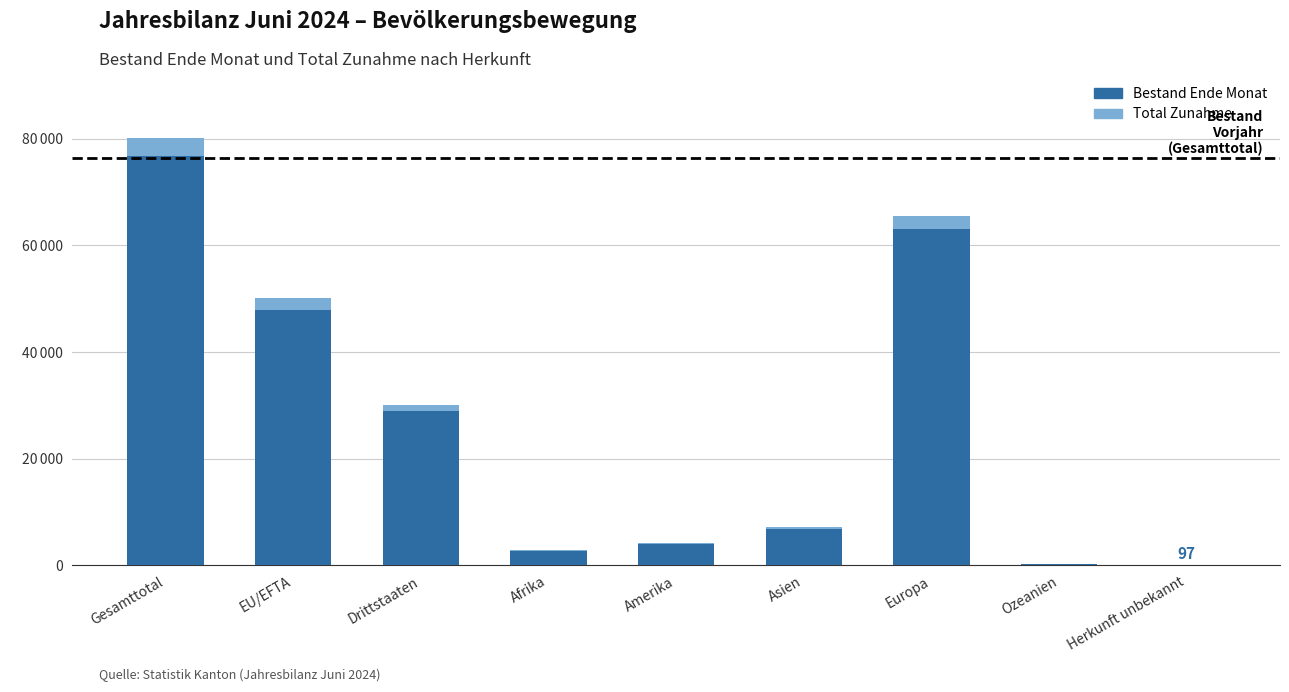

Which series has the widest spread of values?

Bestand Ende Monat